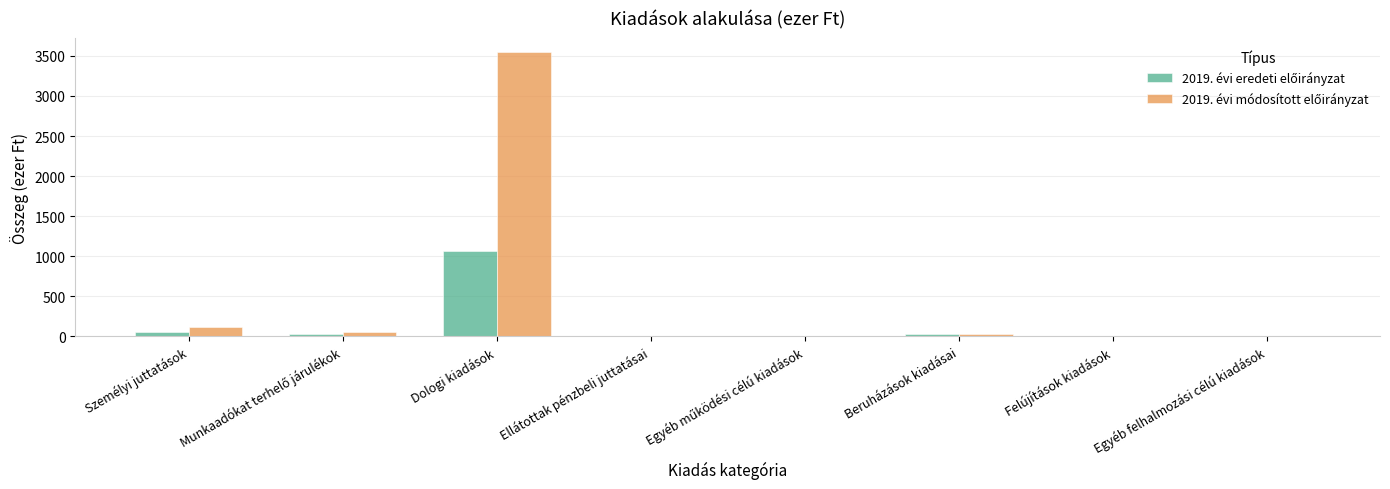

Does the chart contain stacked bars?

No